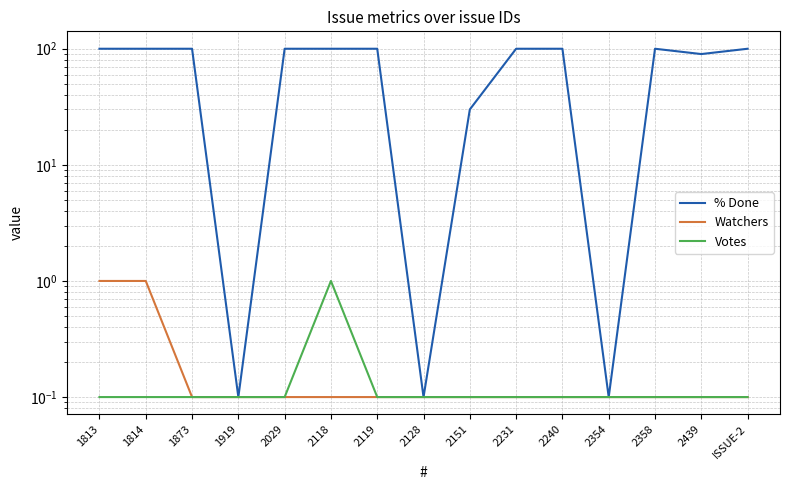

How many Votes values are between 0 and 1?

15